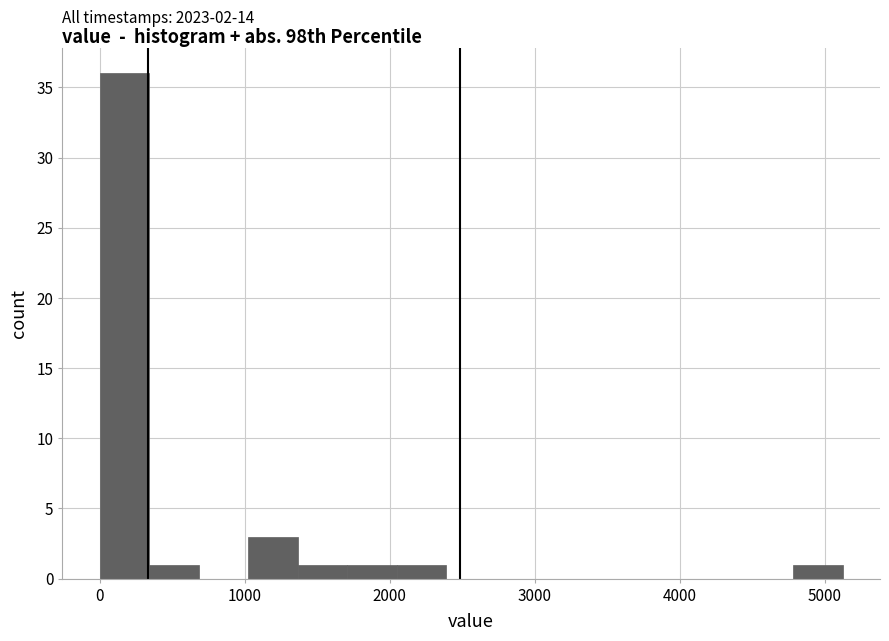

Around what value on the x-axis is the tallest bar? Give the approximate position of its centre, as read against the axis.

200